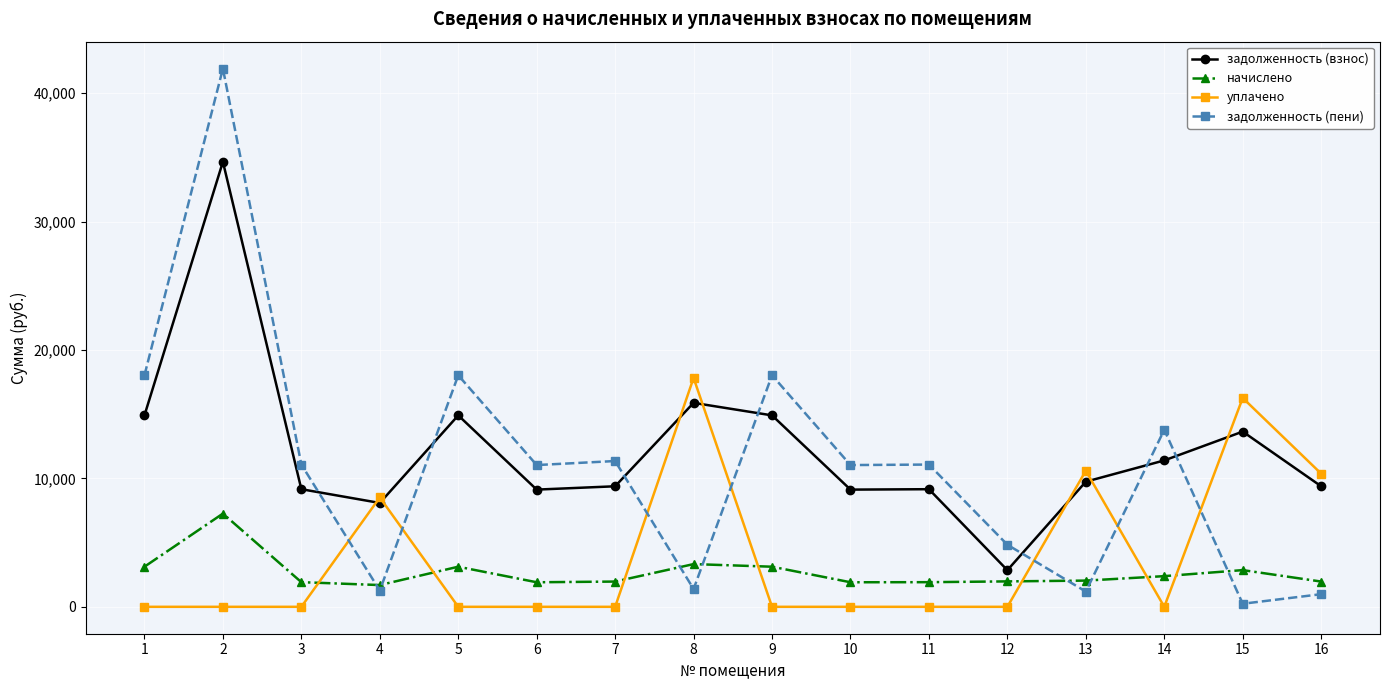

True or false: задолженность (взнос) has a value of 9745.2 at 13.

True